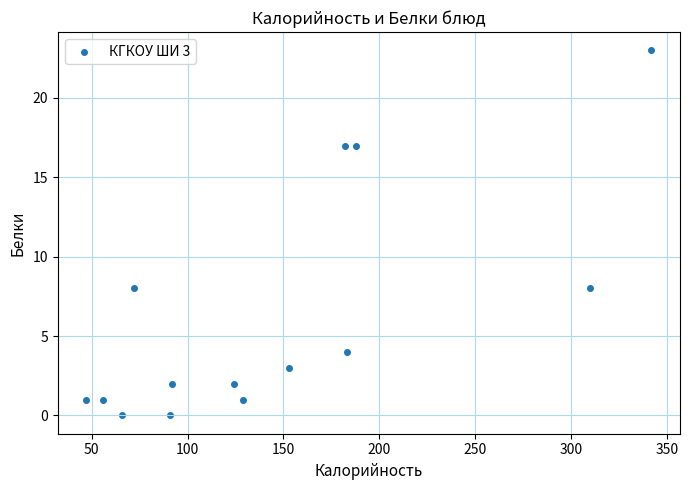

What is the range of X values (max minus min)?

295